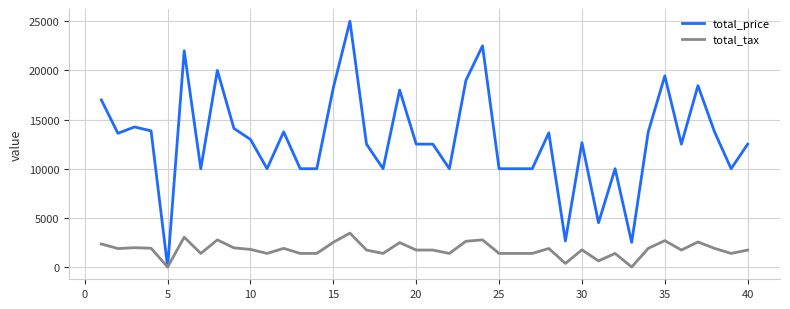

What is the greatest value displayed?

24998.0